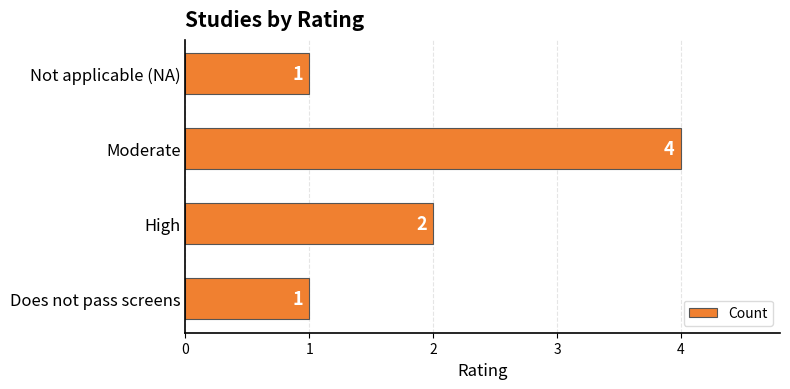

True or false: the data shows 4 at Moderate.

True